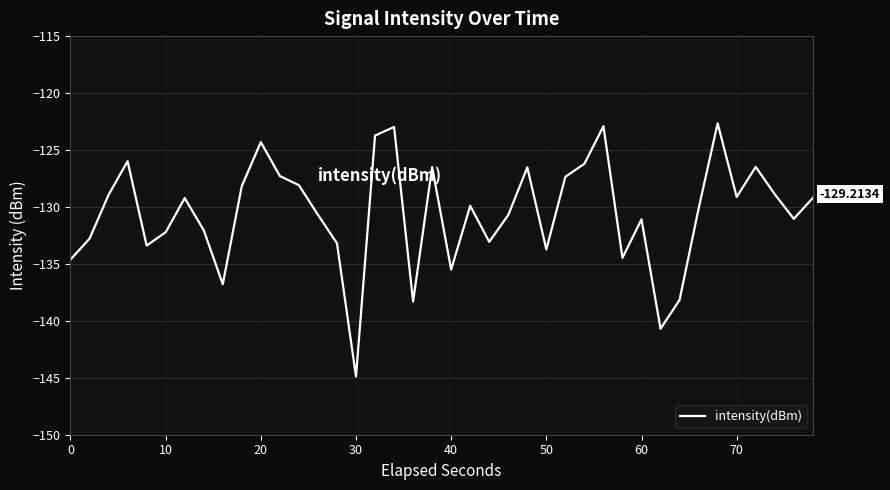

What is the difference between the second highest and minimum values?

22.0